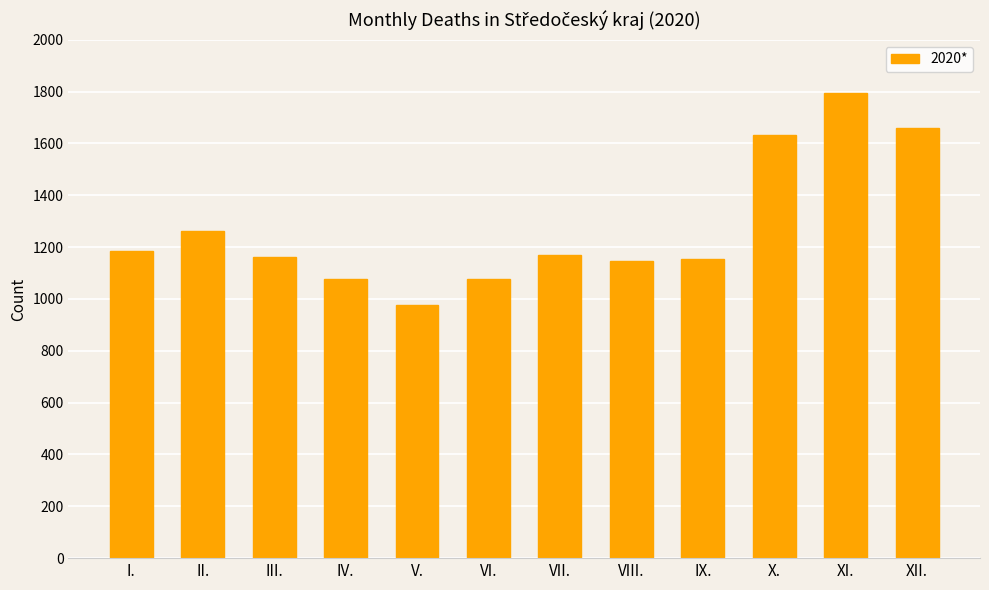

The value at I. is 1922. True or false?

False